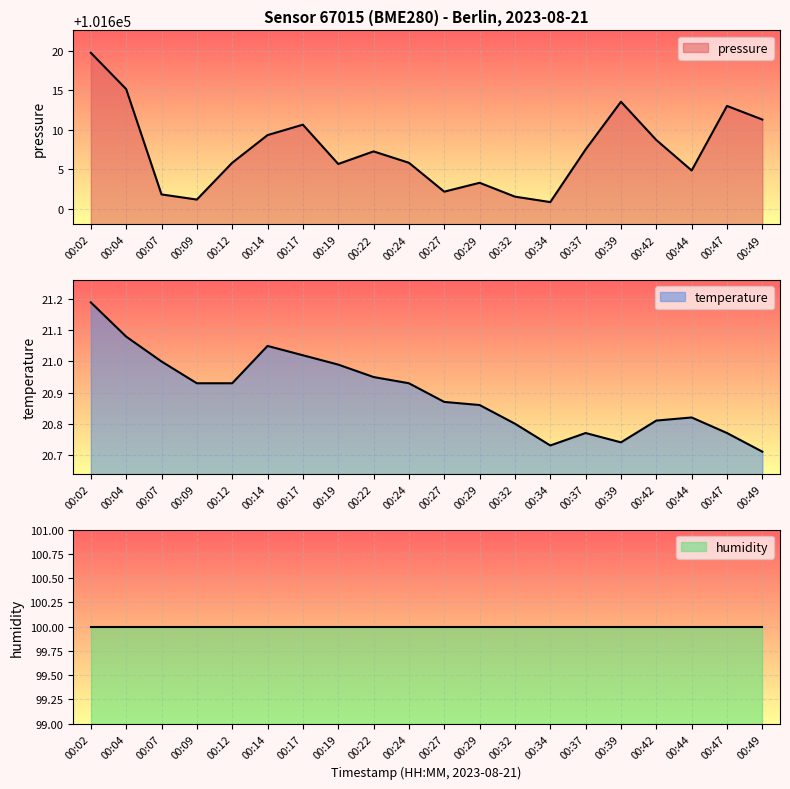

How many data points does each series have?

20